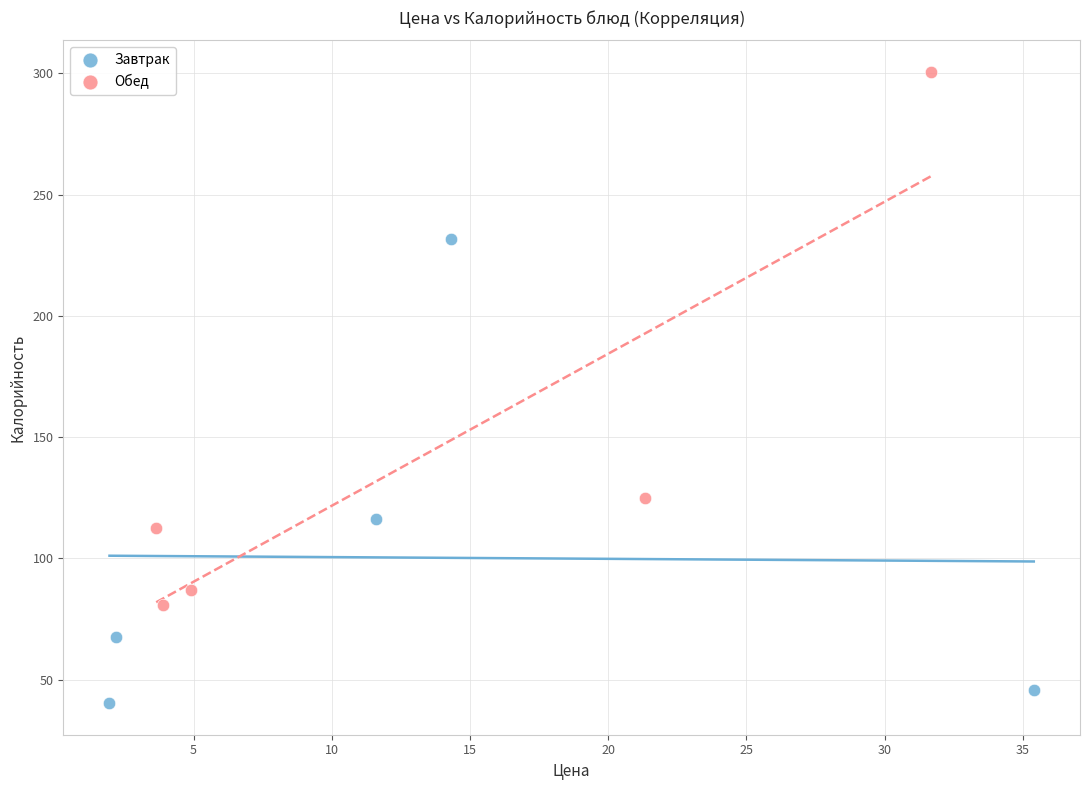

What are all the series names shown in the legend?

Завтрак, Обед